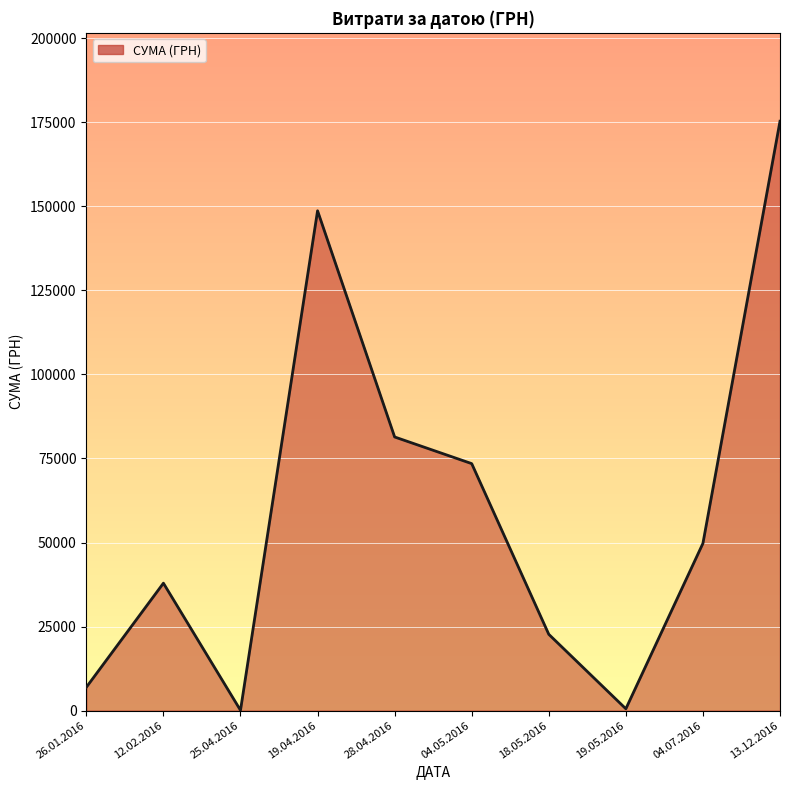

What is the change in value from 26.01.2016 to 04.05.2016?

+66530.4